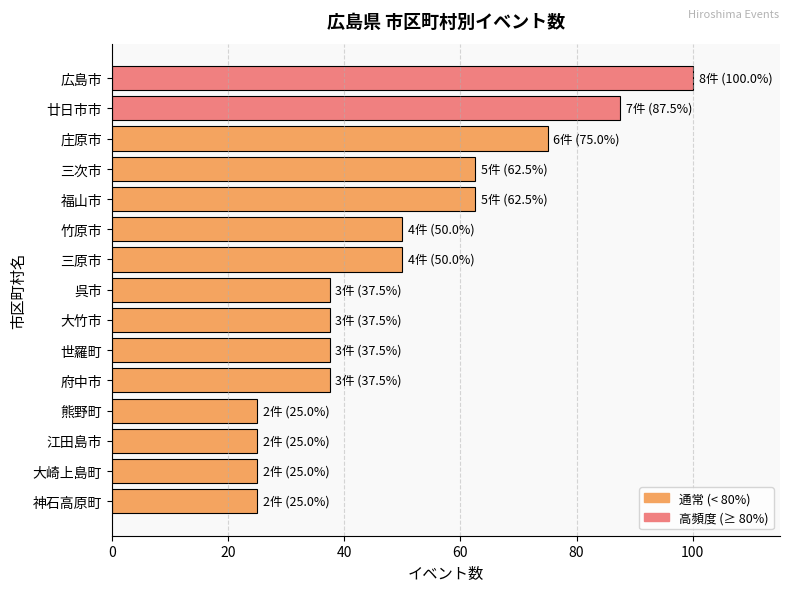

What is the maximum value shown in the chart?

100.0